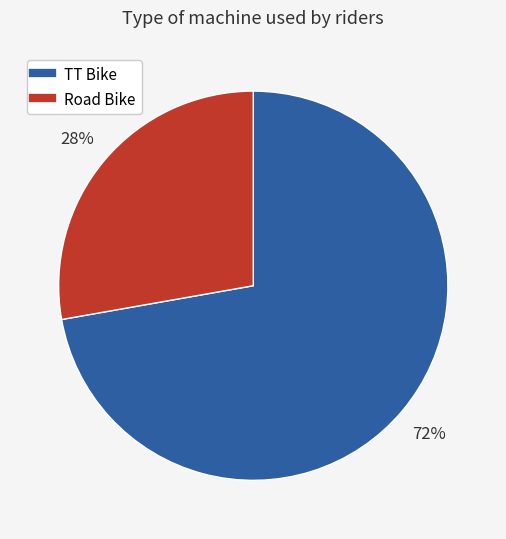

Is the sum of TT Bike and Road Bike greater than half?

Yes